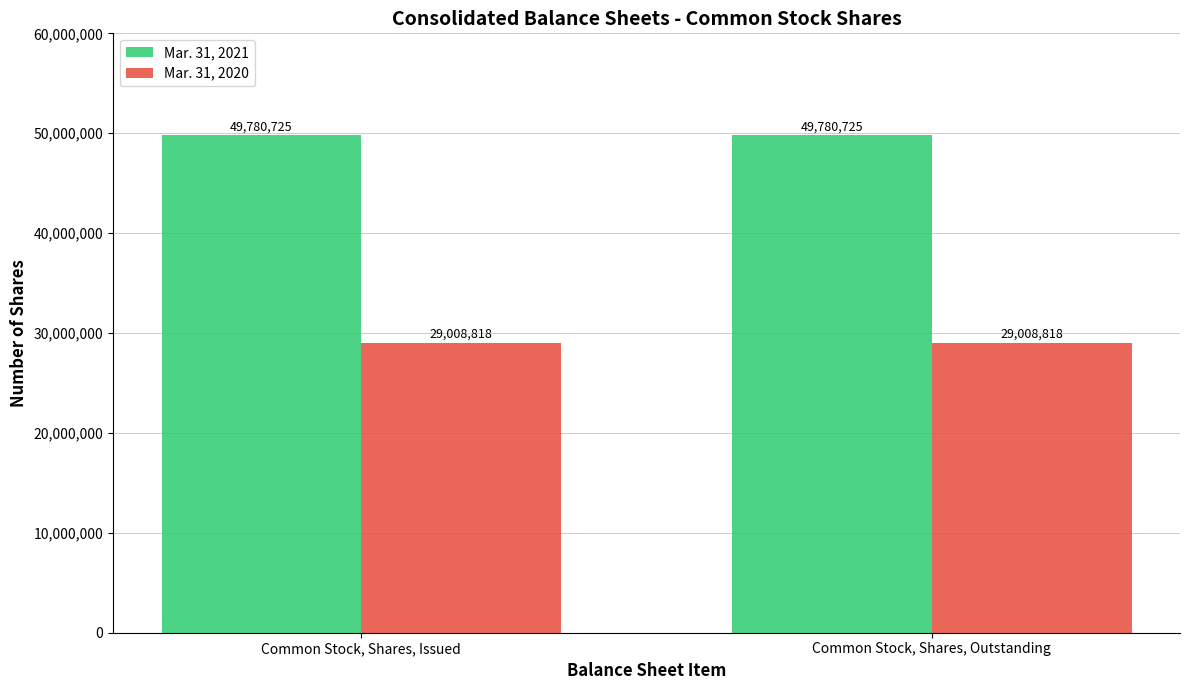

What is the sum of the Mar. 31, 2021 values at Common Stock, Shares, Issued and Common Stock, Shares, Outstanding?

99561450